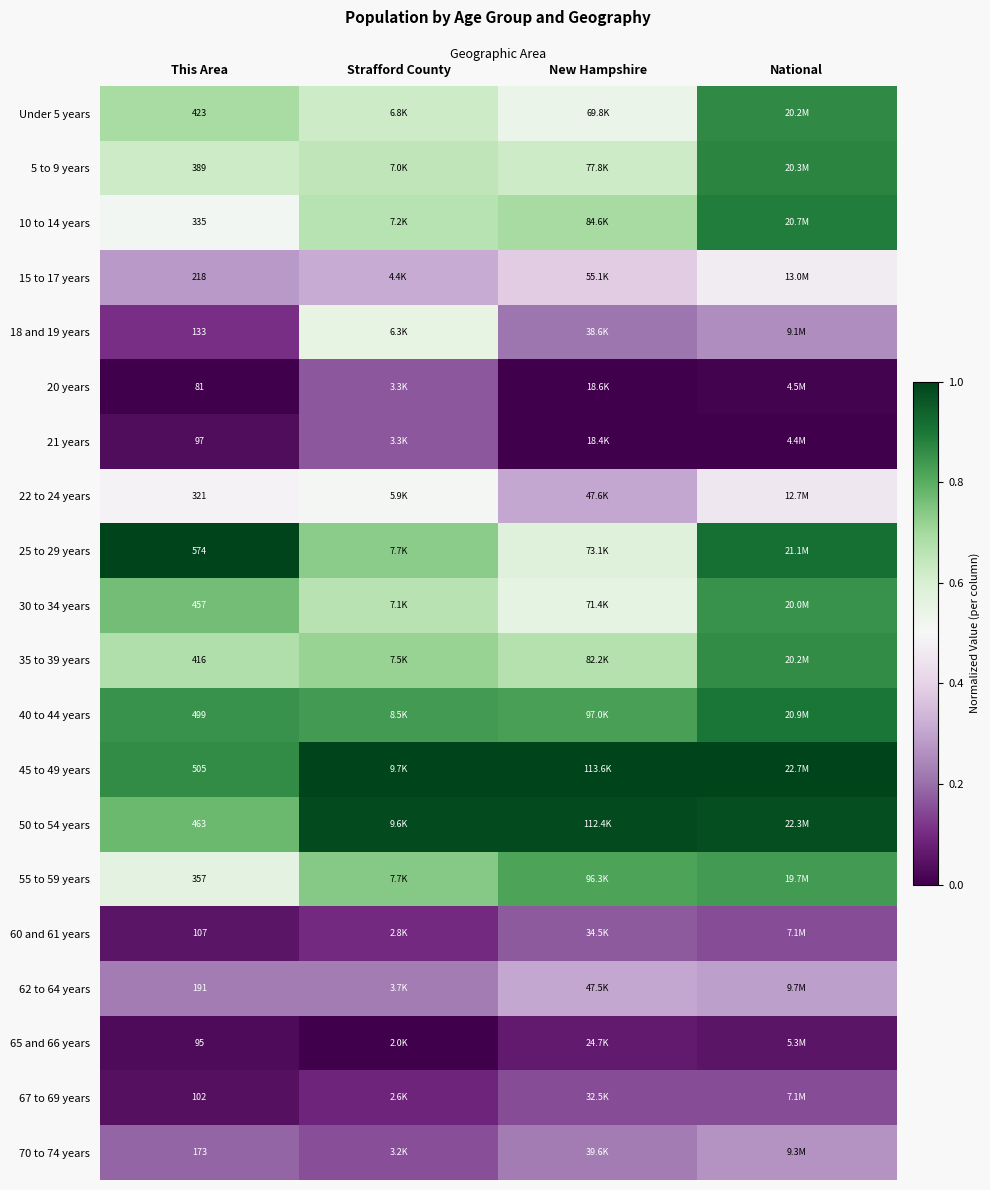

What is the sum of all 25 to 29 years values?

3.2